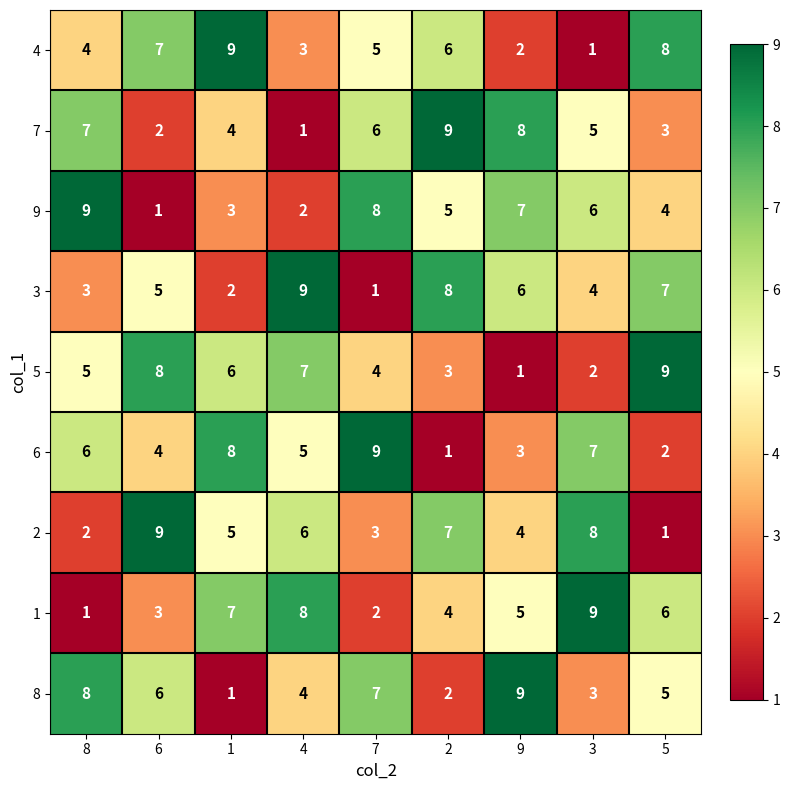

What is the difference between the highest and lowest values at 4?

8